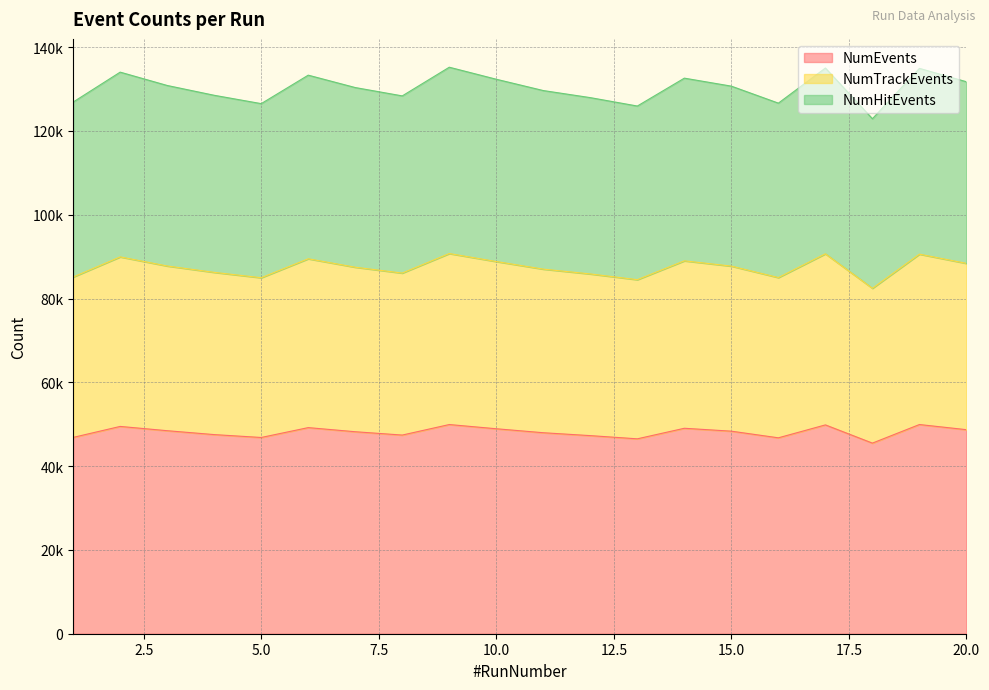

Reading right to left, what are all the values shown in this chart?

NumEvents: 48699	49926	45491	49840	46756	48341	49035	46515	47279	47970	48919	49924	47412	48208	49191	46835	47524	48454	49475	46852
NumTrackEvents: 88389	90591	82443	90672	85001	87737	88995	84499	85868	87018	88827	90737	86075	87472	89488	84964	86246	87765	89937	85131
NumHitEvents: 131736	134933	122911	135016	126632	130687	132597	125941	127947	129635	132335	135206	128361	130353	133309	126514	128507	130848	134031	126891